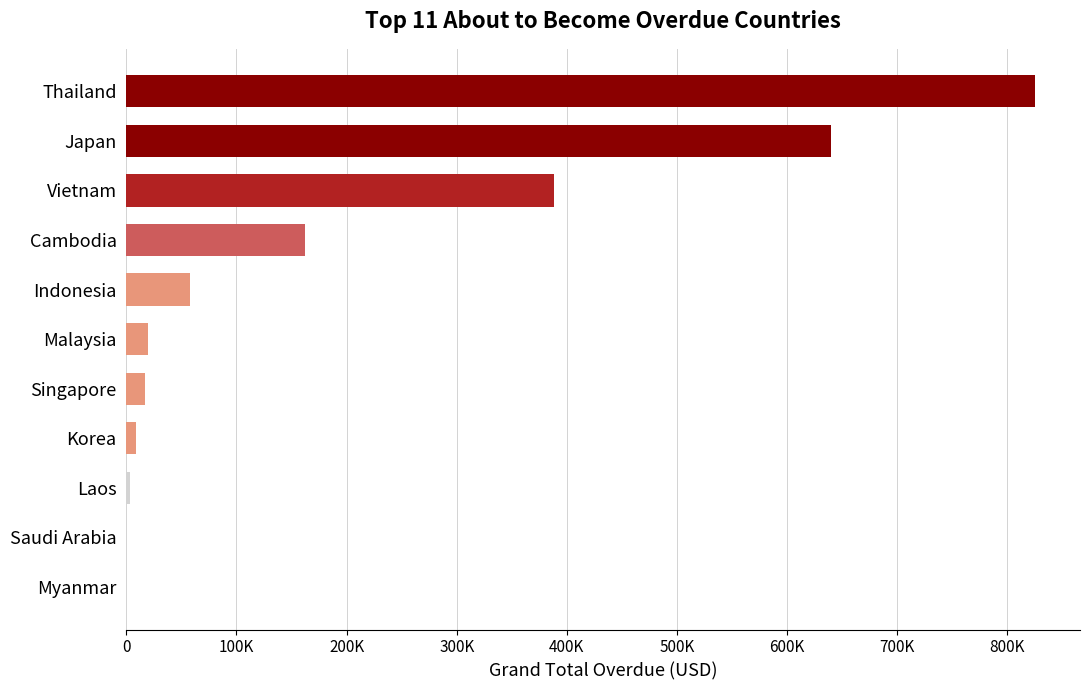

Are the bars horizontal?

Yes